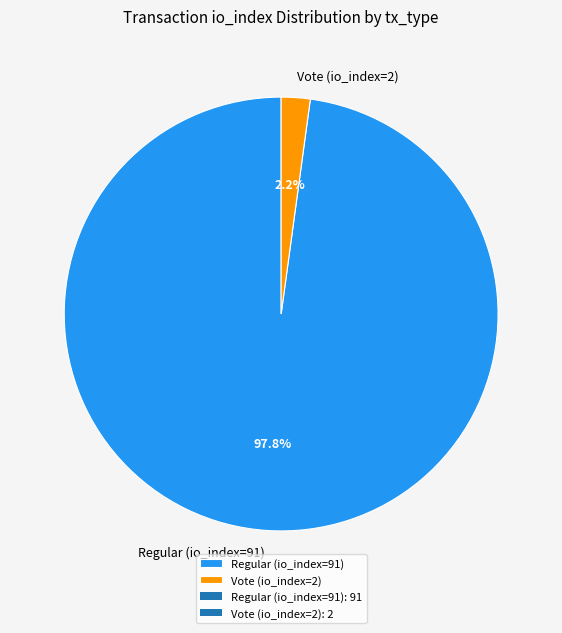

How much of the chart is everything except Vote (io_index=2)?

97.8%